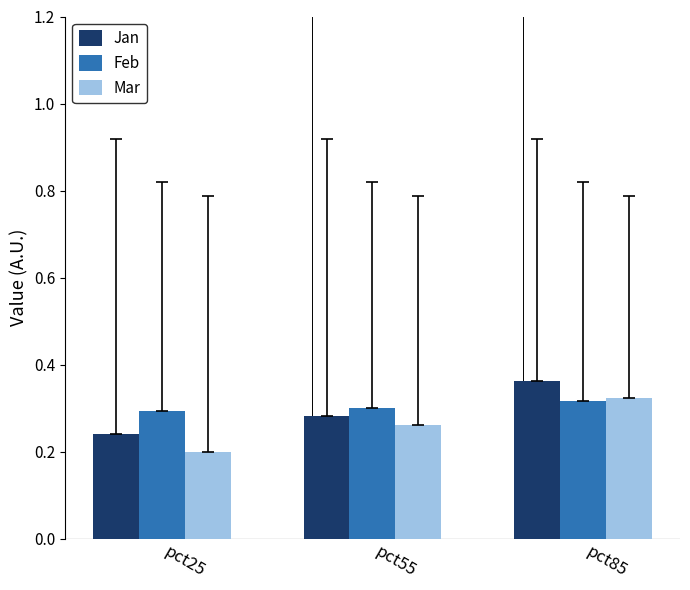

At which label does Jan reach its minimum?

pct25